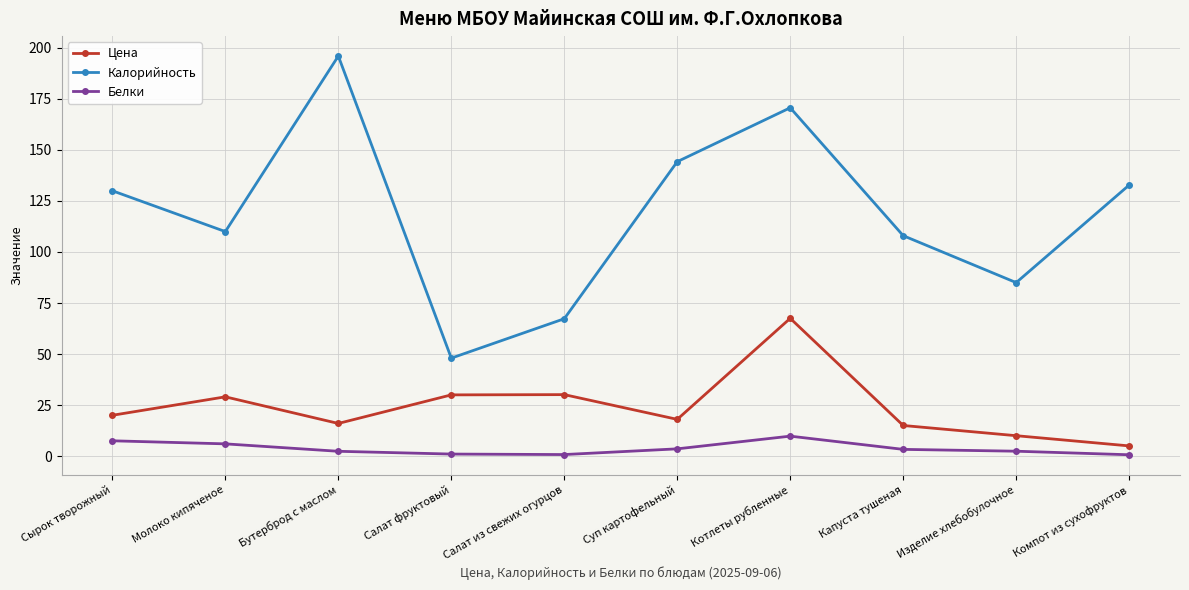

What is the smallest value displayed?

0.7